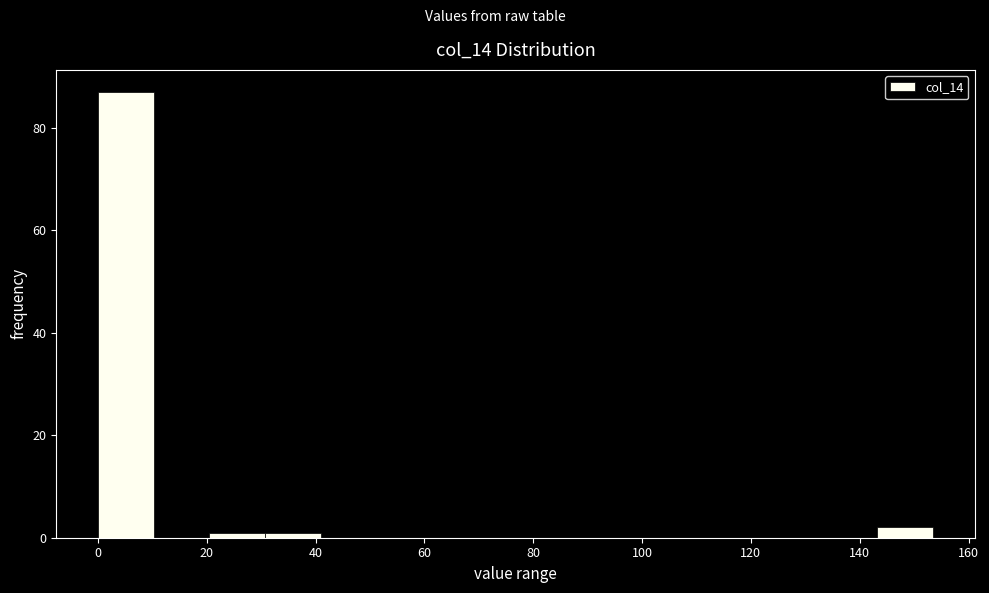

Reading left to right, list every bar in this chart as the range it spans on the x-axis followed by its height. Neither the bar edges nor the heights are printed on the chart, so give them approximately, as read against the axes.

0 to 10: 88
10 to 20: 0
20 to 30: under 2
30 to 40: under 2
40 to 52: 0
52 to 62: 0
62 to 72: 0
72 to 82: 0
82 to 92: 0
92 to 102: 0
102 to 112: 0
112 to 122: 0
122 to 132: 0
132 to 144: 0
144 to 154: 2